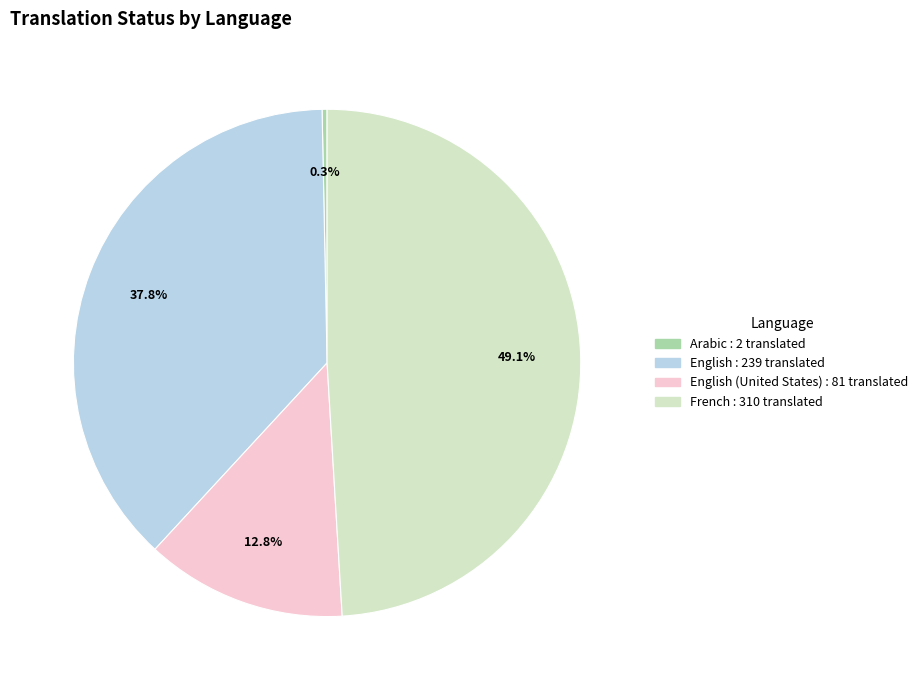

How many segments does this pie chart have?

4